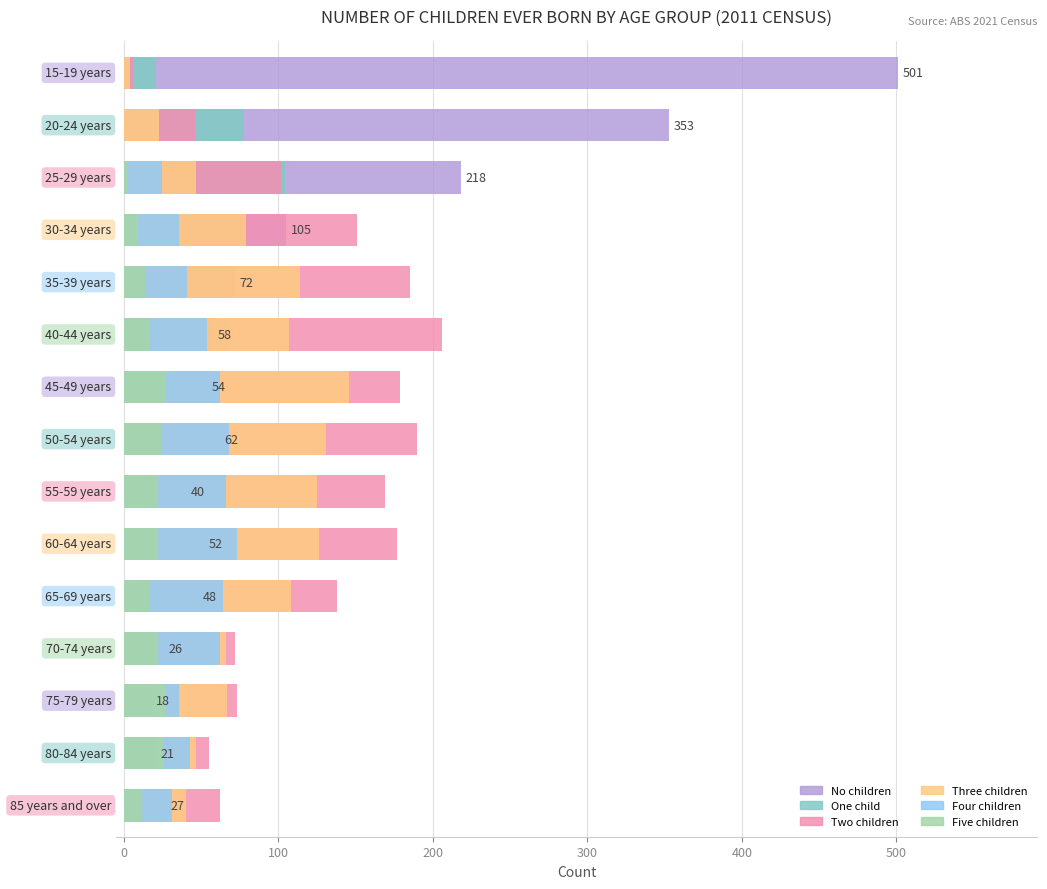

Is it true that Two children equals 30 at 0?

False